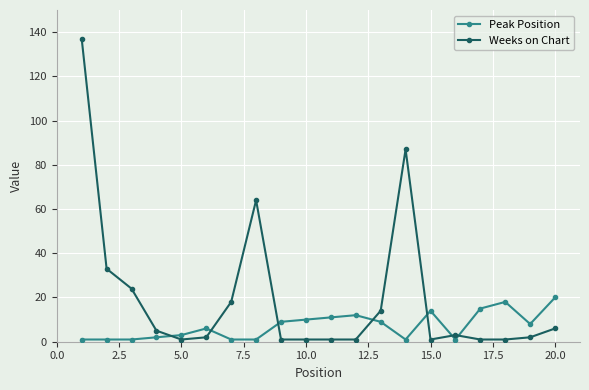

Which series has the largest total across all categories?

Weeks on Chart